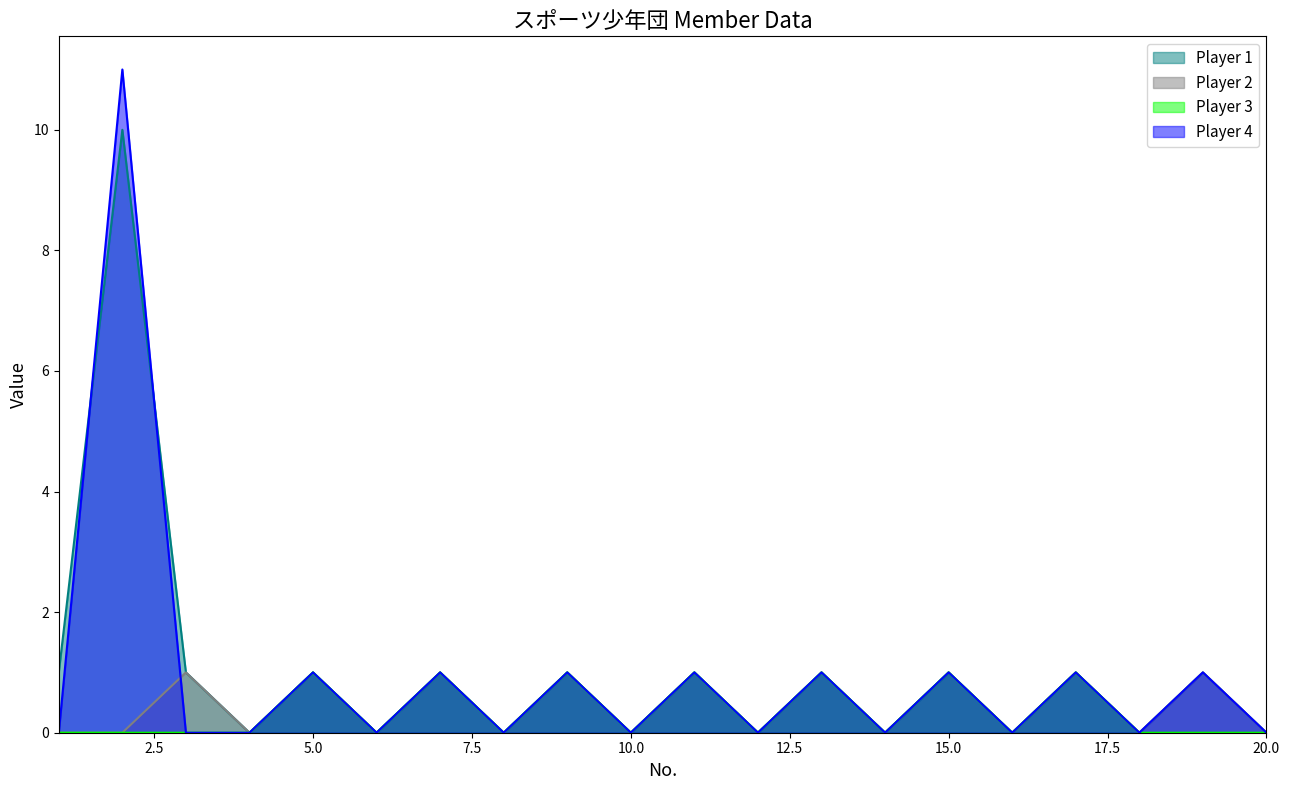

True or false: Player 2 and Player 4 intersect in this chart.

True